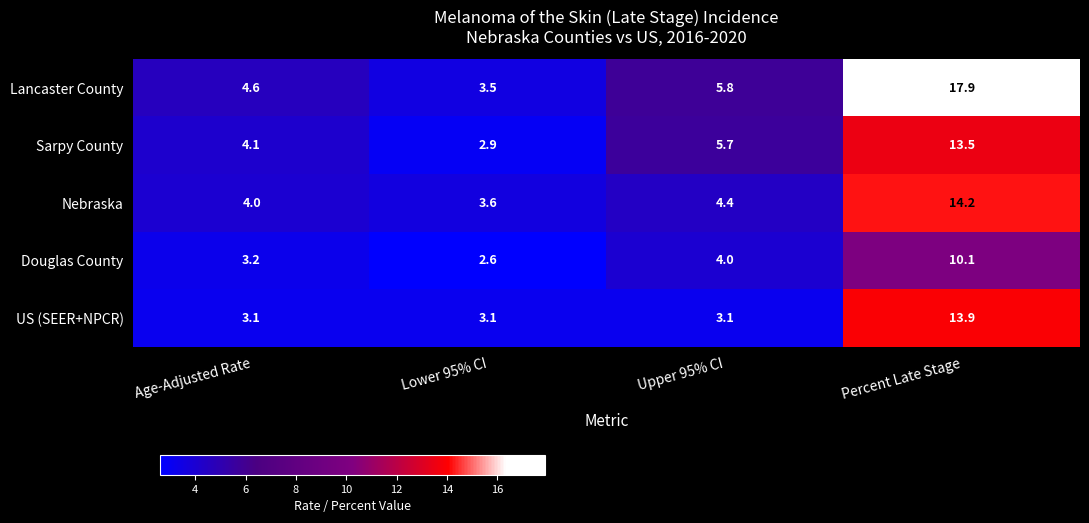

Where does the Lancaster County series first go above 5?

Upper 95% CI